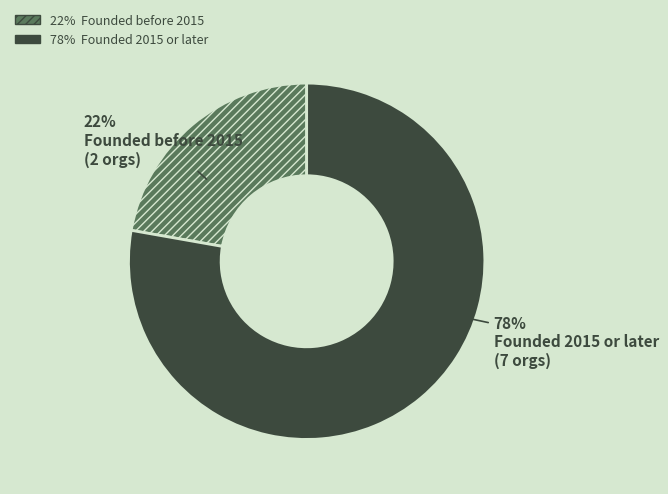

To the nearest percent, what is the difference between the largest and smallest slice percentages?

56%